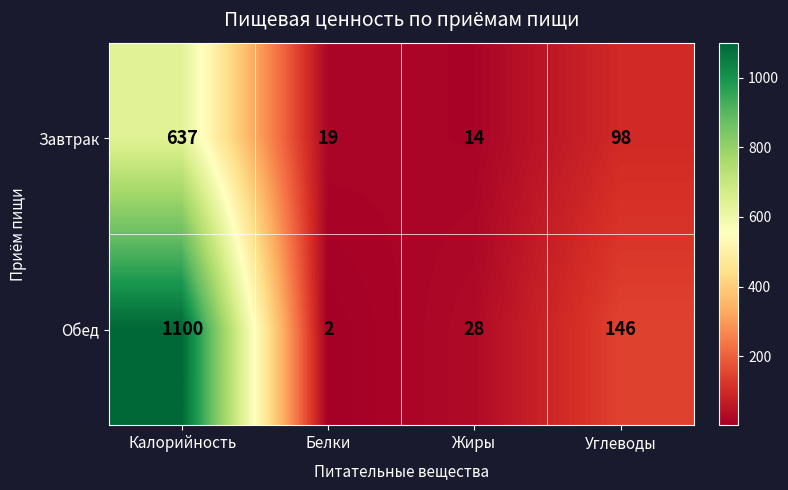

At which category is the sum across all series the highest?

Калорийность